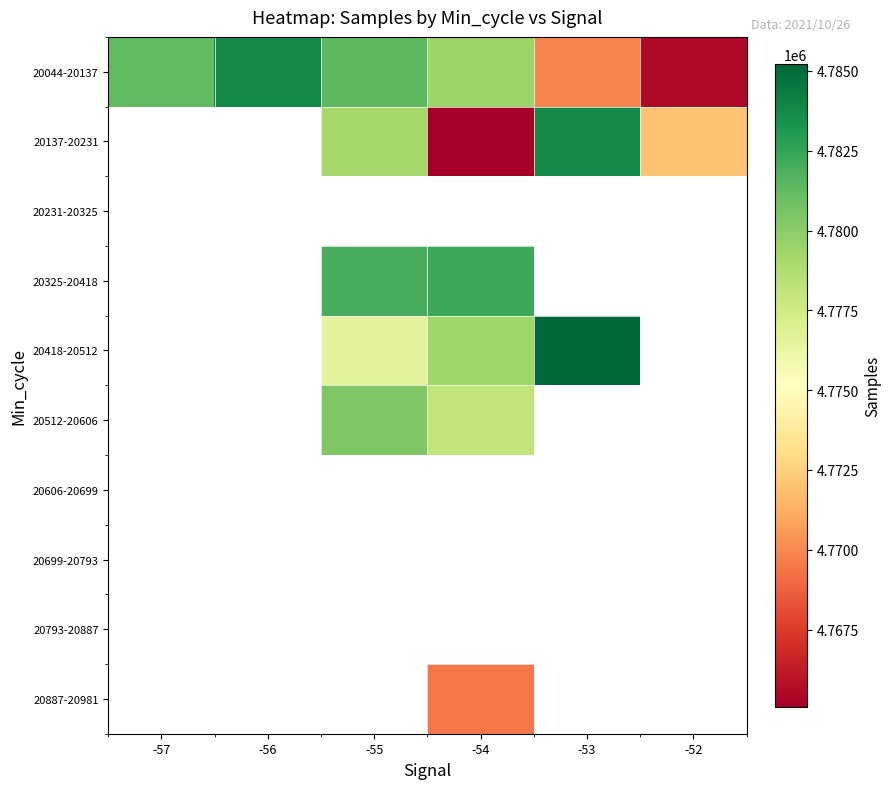

Between -53 and -56, which is larger?

-56